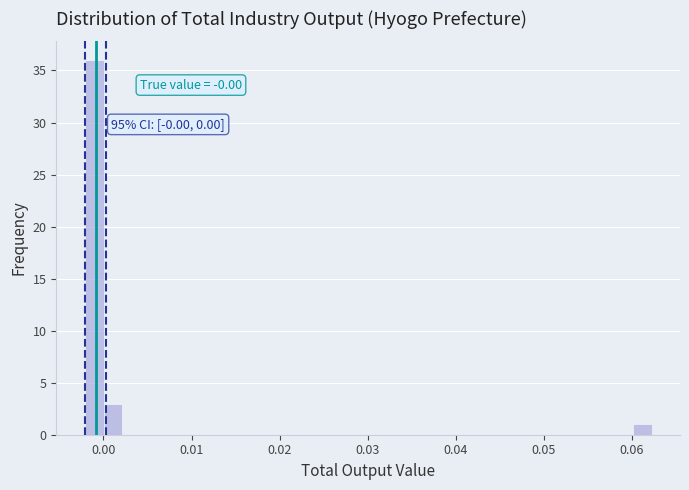

Around what value on the x-axis is the tallest bar? Give the approximate position of its centre, as read against the axis.

-0.001